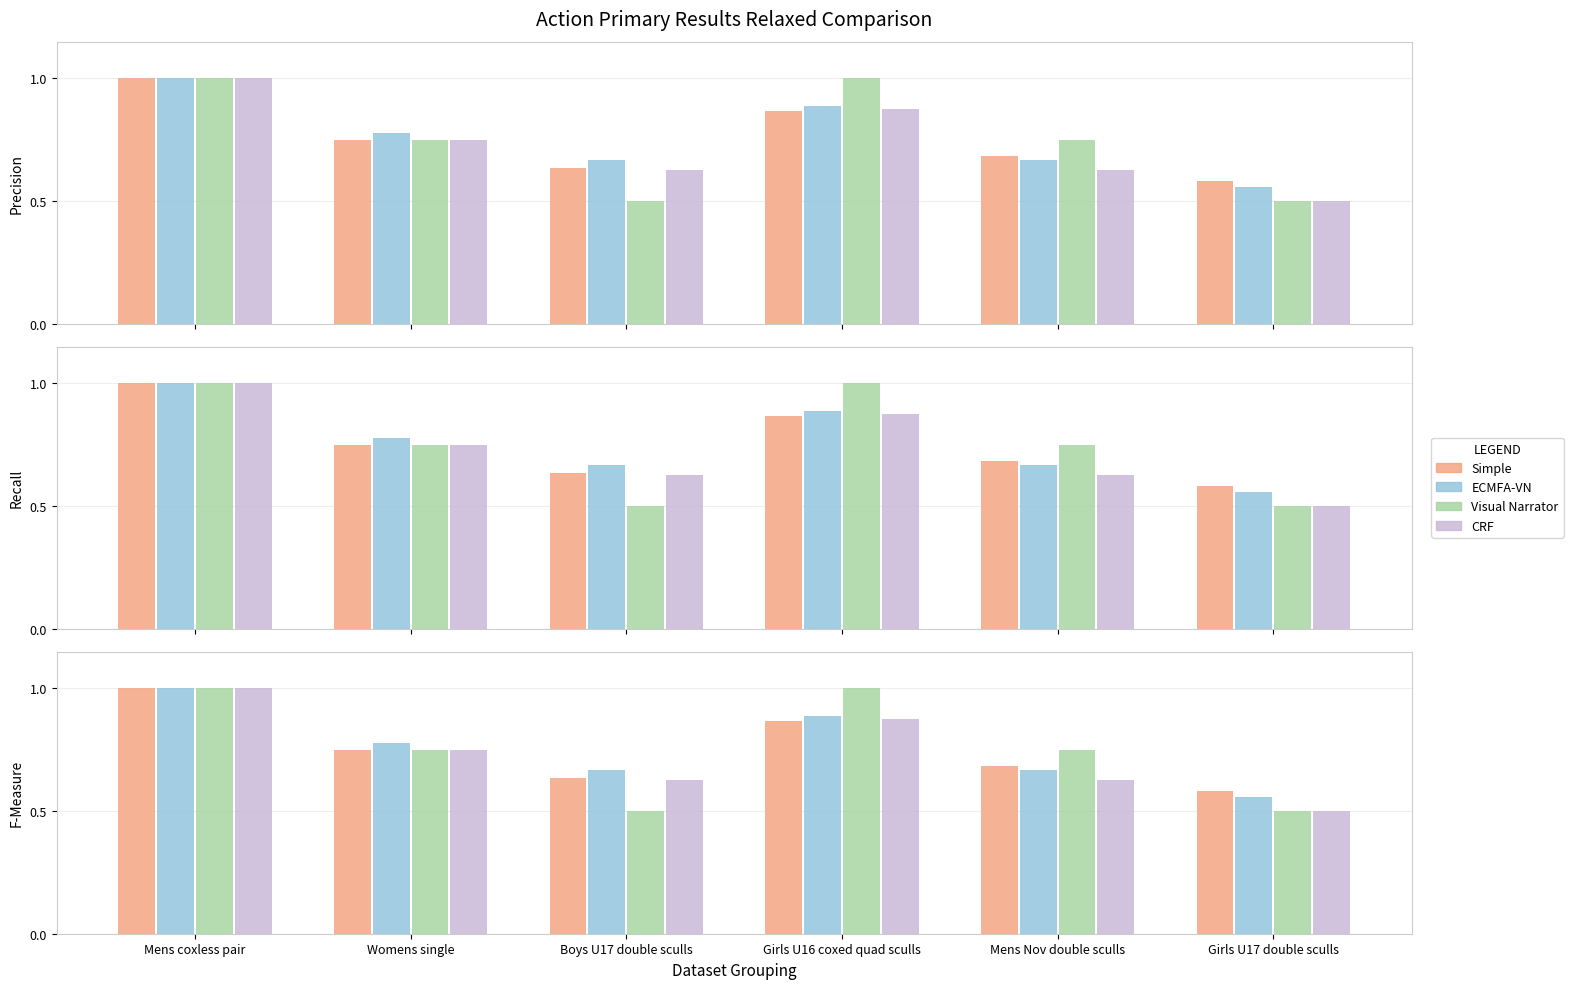

True or false: heat has a value of 0.9 at Boys U17 double sculls.

False